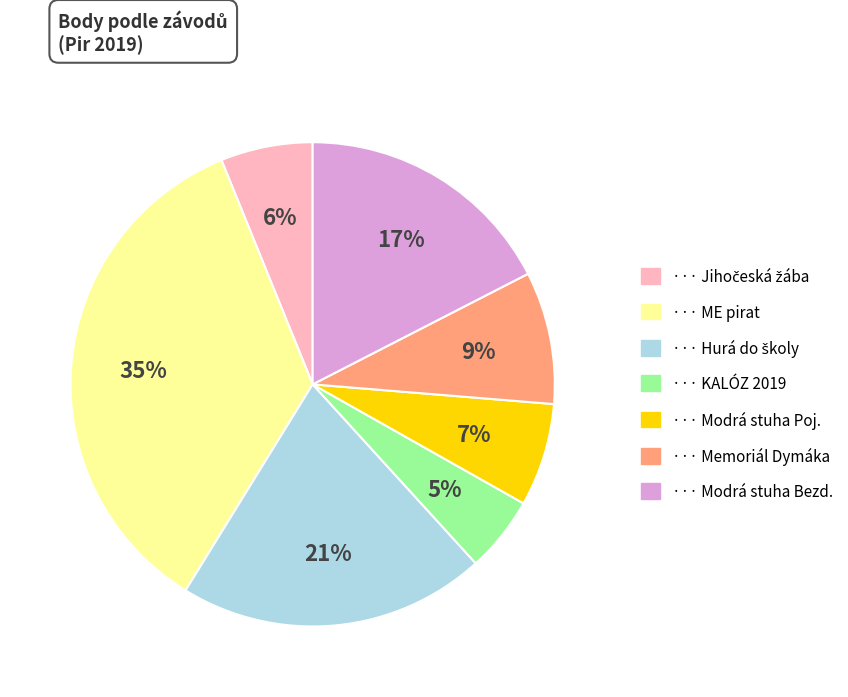

Count the number of slices in the pie.

7